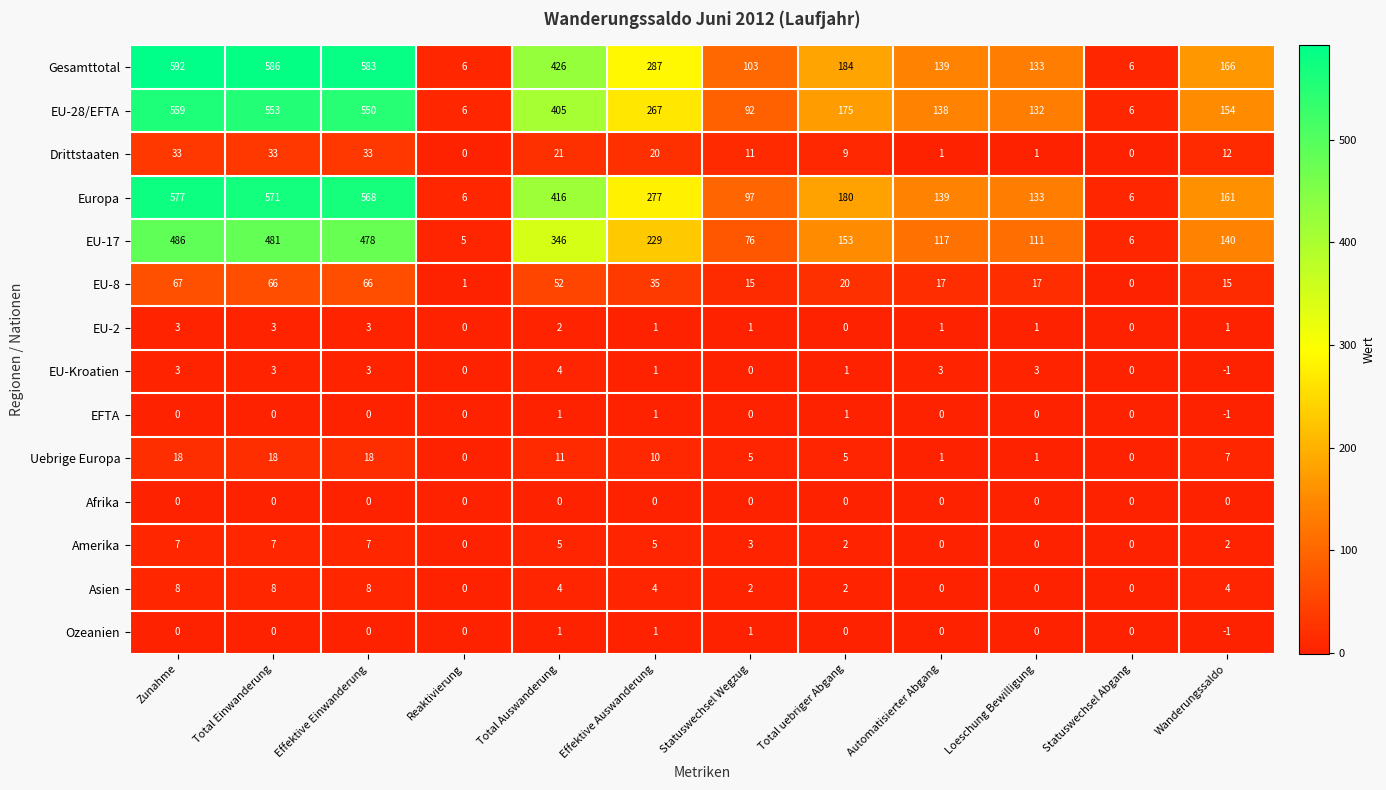

Which series changed the most between Reaktivierung and Total uebriger Abgang?

Gesamttotal